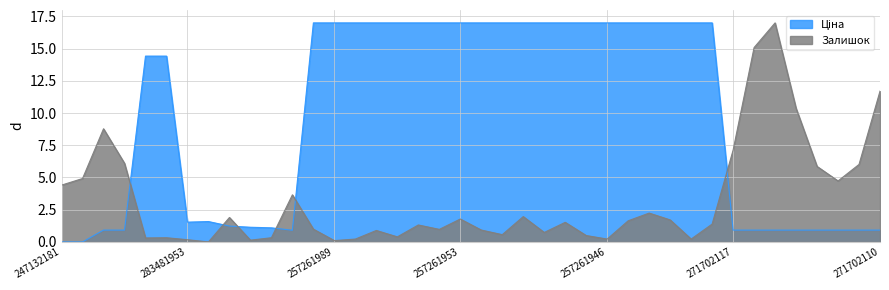

Reading right to left, extract all data points from this chart.

Ціна: 0.9	0.9	0.9	0.9	0.9	0.9	0.9	0.9	17.0	17.0	17.0	17.0	17.0	17.0	17.0	17.0	17.0	17.0	17.0	17.0	17.0	17.0	17.0	17.0	17.0	17.0	17.0	17.0	0.9	1.1	1.1	1.2	1.6	1.5	14.4	14.4	0.9	0.9	0.0	0.0
Залишок: 11.7	6.0	4.7	5.9	10.4	17.0	15.1	7.1	1.4	0.2	1.7	2.2	1.6	0.2	0.5	1.5	0.7	2.0	0.6	0.9	1.8	1.0	1.3	0.4	0.9	0.2	0.1	1.0	3.7	0.3	0.1	1.9	0.0	0.2	0.3	0.3	6.1	8.8	4.9	4.4